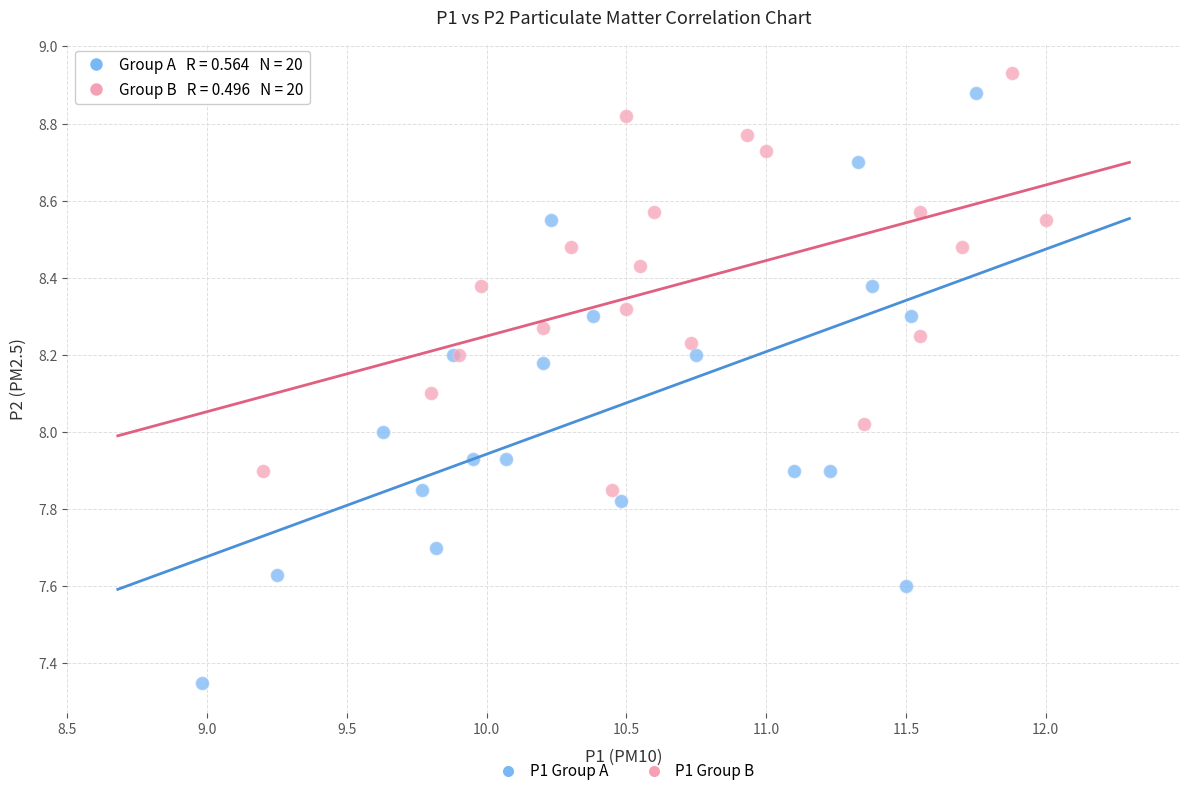

Which series reaches the minimum Y coordinate?

P1 Group A